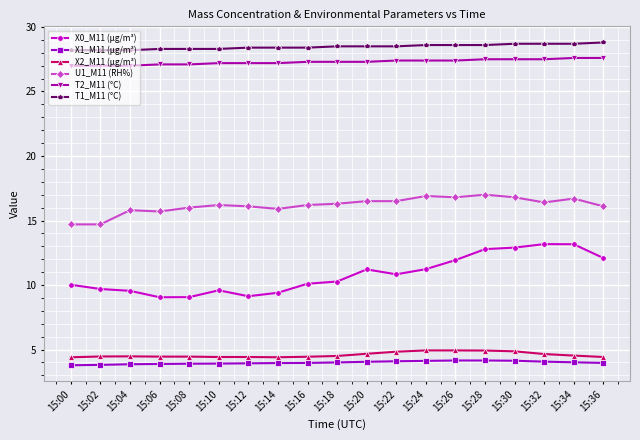

The value of X0_M11 (μg/m³) at 15:18 is 2.5. True or false?

False